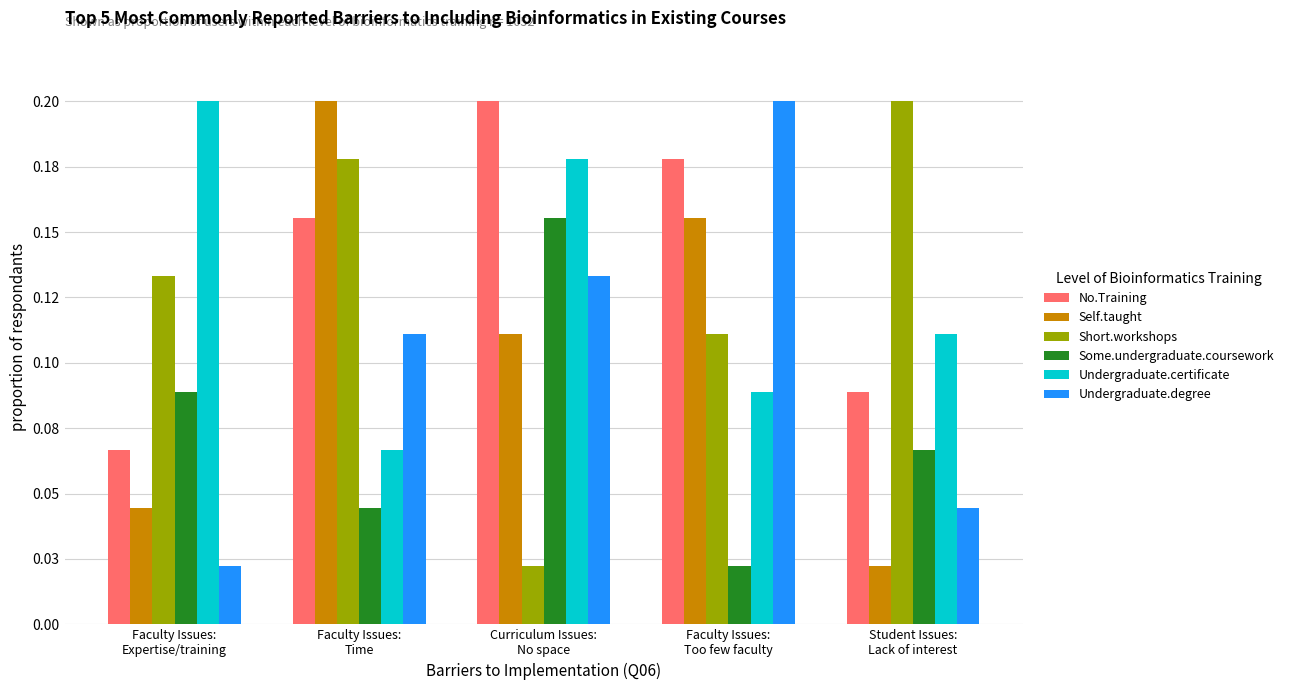

What is the label of the 3rd bar from the right?

Curriculum Issues:
No space